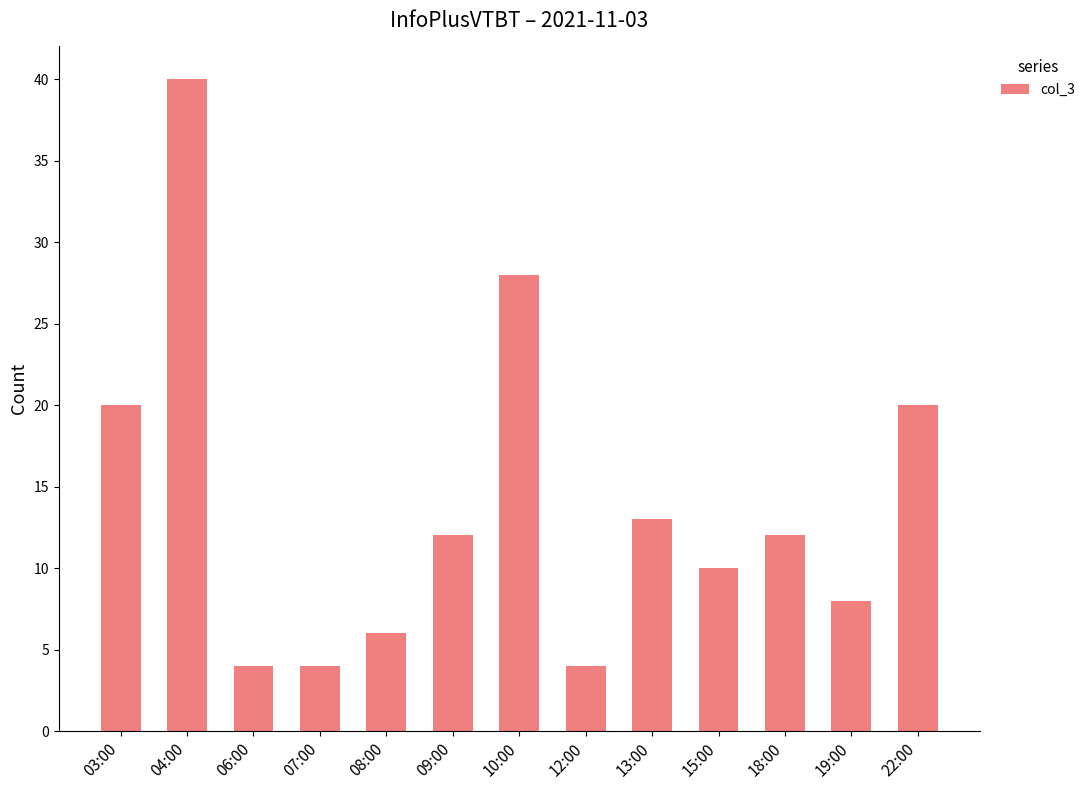

What is the change in value from 06:00 to 18:00?

+8